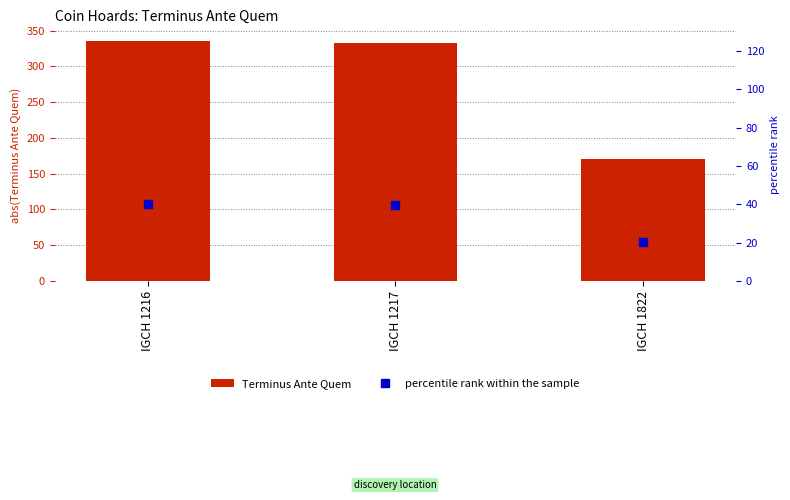

What is the average value of the Terminus Ante Quem series?

279